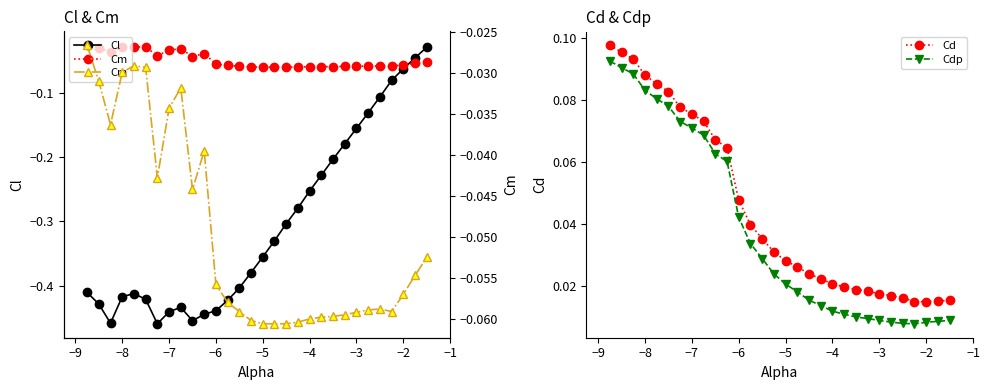

True or false: Cdp and Cd cross at least once.

False